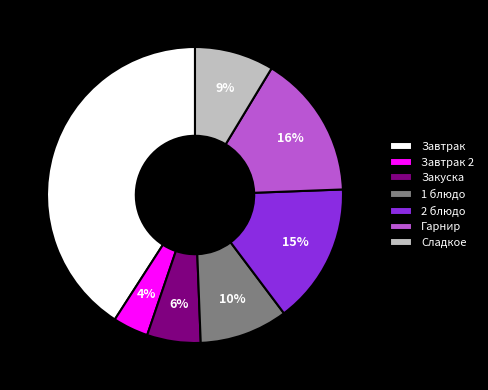

What percentage is the Завтрак slice, to the nearest percent?

41%